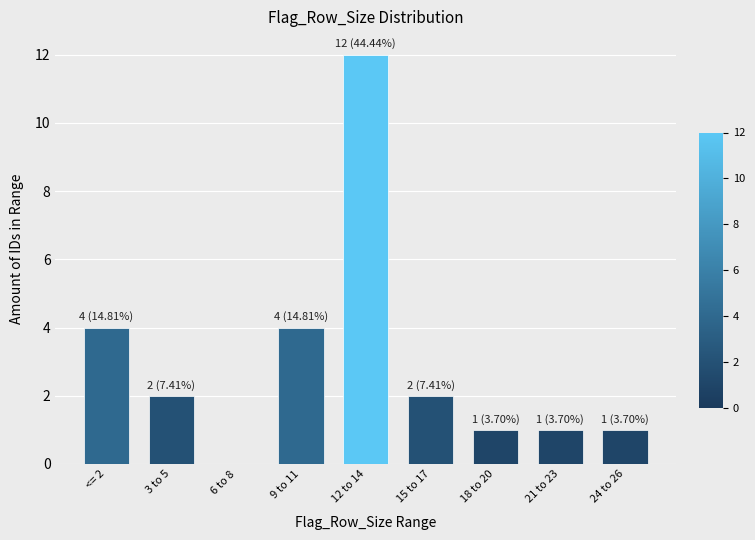

Reading left to right, what are all the values shown in this chart?

<= 2=4	3 to 5=2	6 to 8=0	9 to 11=4	12 to 14=12	15 to 17=2	18 to 20=1	21 to 23=1	24 to 26=1